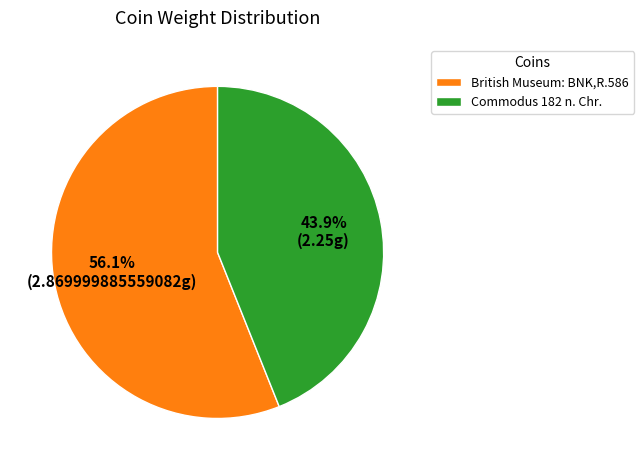

What is the smallest slice in the pie chart?

Commodus 182 n. Chr.